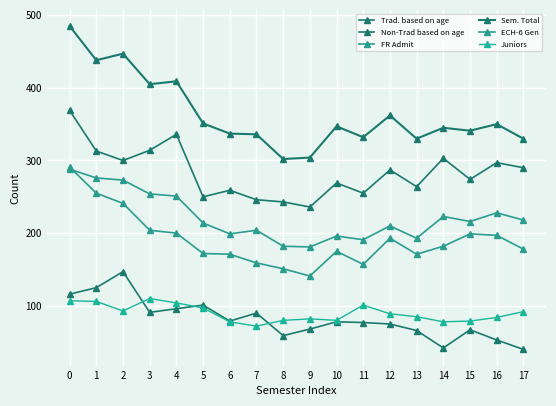

At which label does FR Admit reach its minimum?

9